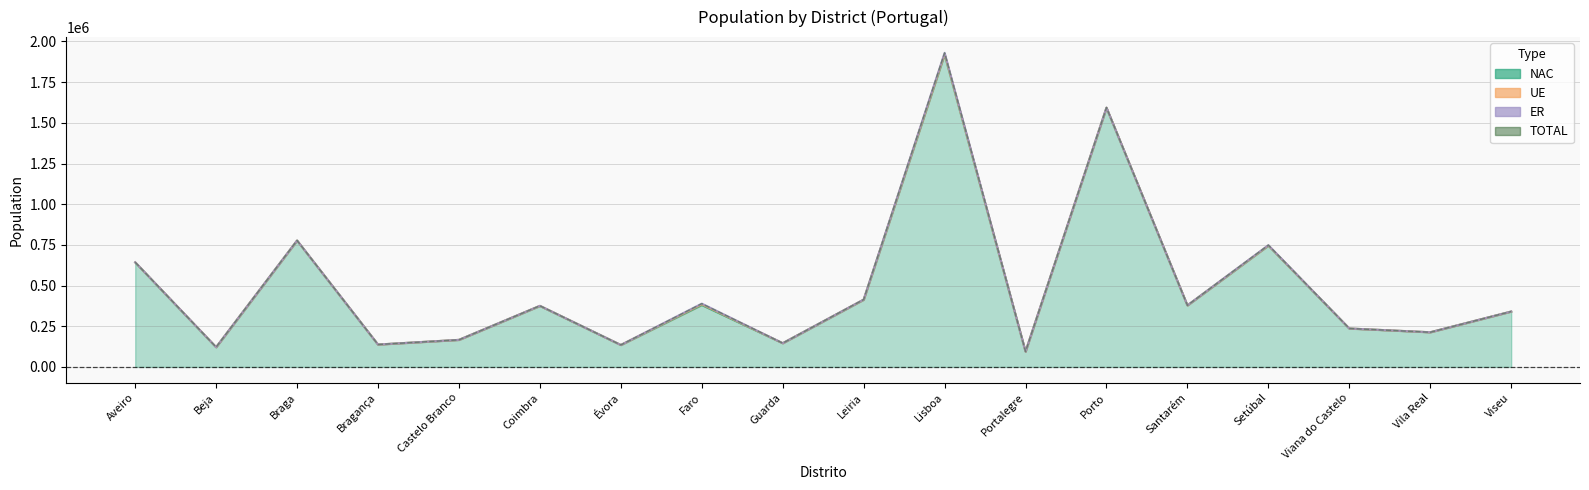

What is the label of the 16th point from the left?

Viana do Castelo